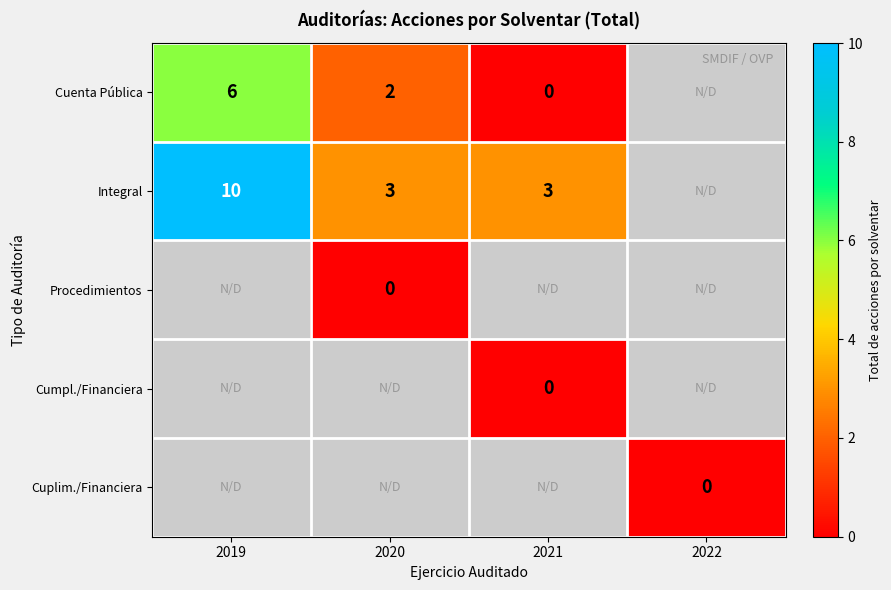

What is the sum of the Integral values at 2021 and 2019?

13